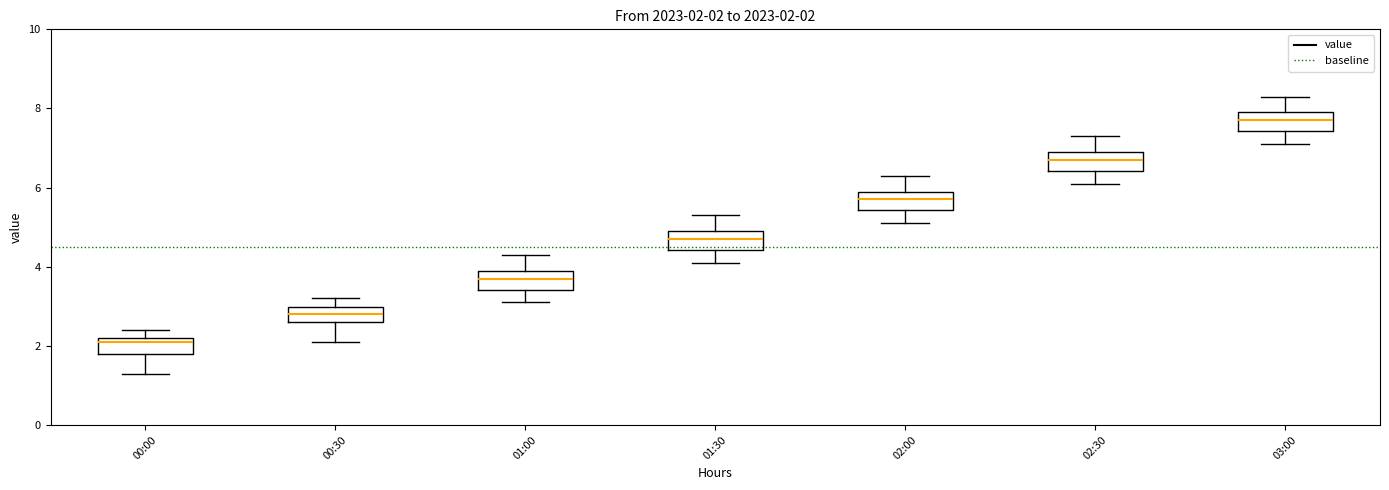

Which box has the lowest median line?

00:00